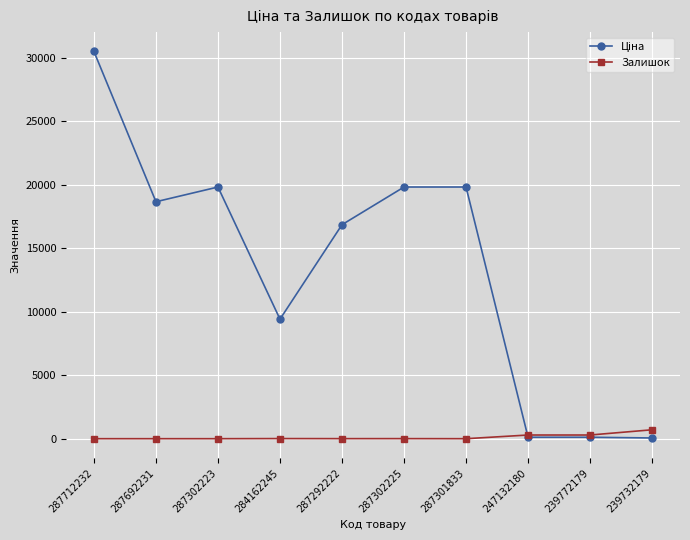

The Залишок series shows 0.0 at 287301833. True or false?

True